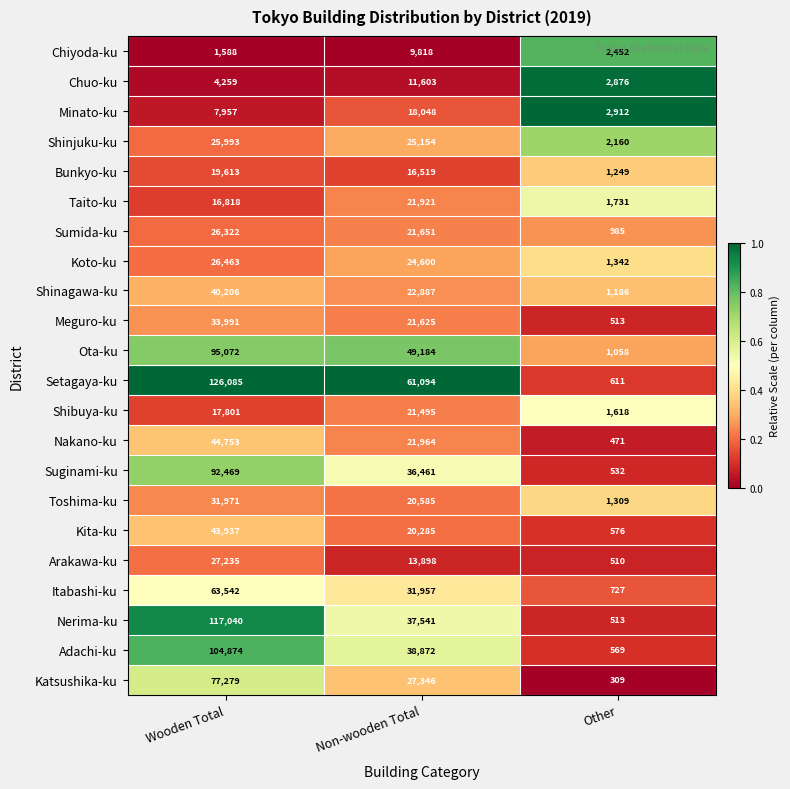

What is the average value of the Shibuya-ku series?

13638